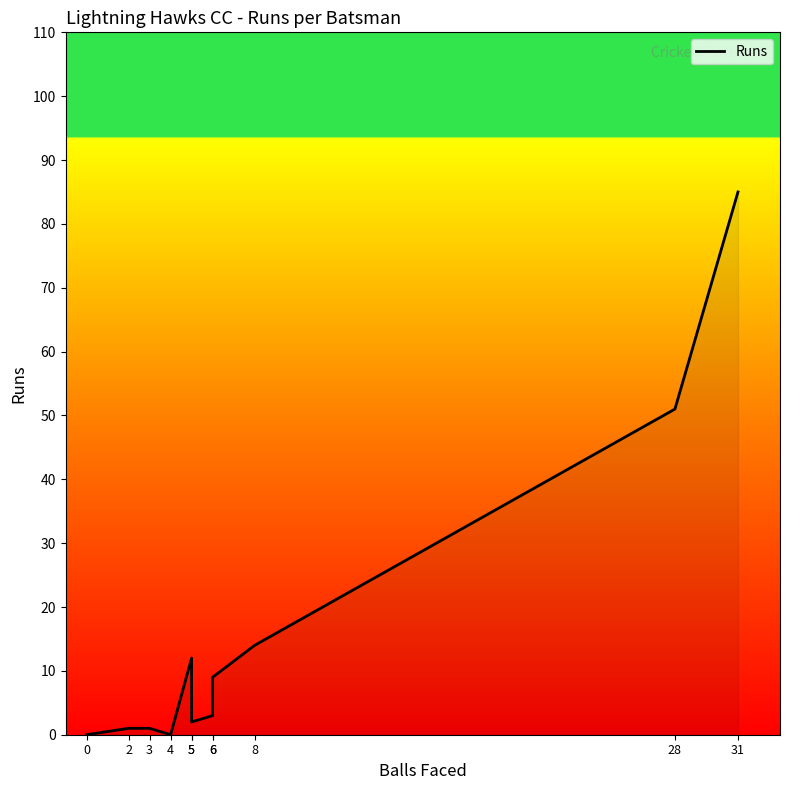

How many distinct data groups are displayed?

1